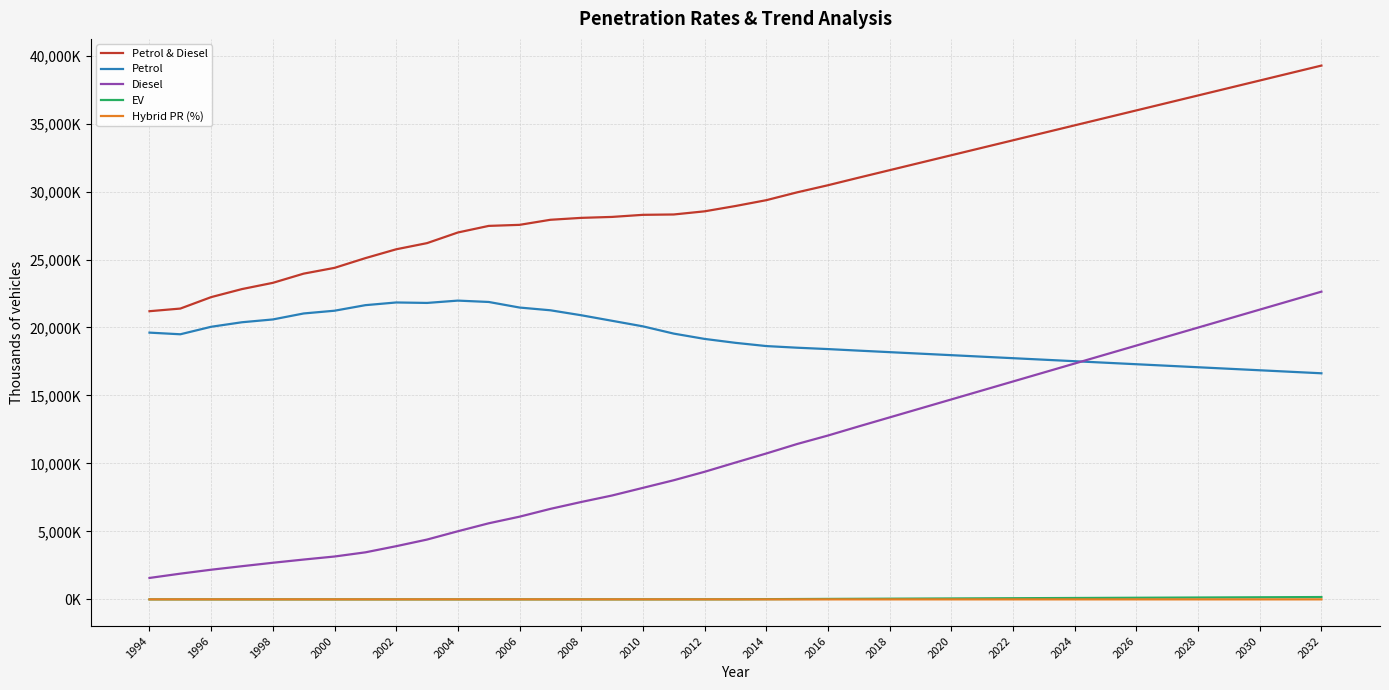

Does the chart display data point markers on the line(s)?

No